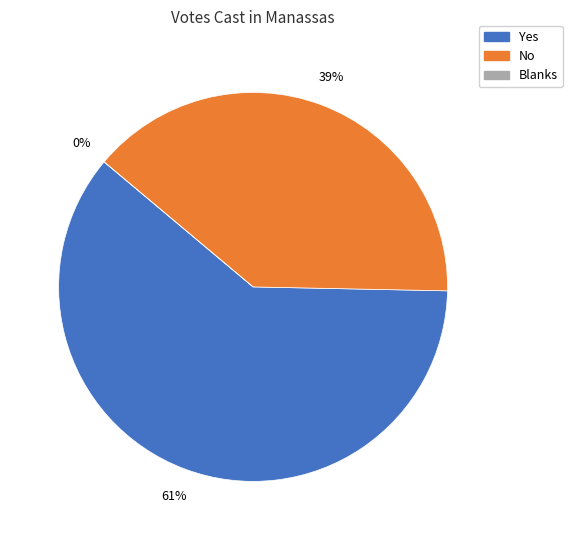

Is there any slice that represents more than half of the pie?

Yes